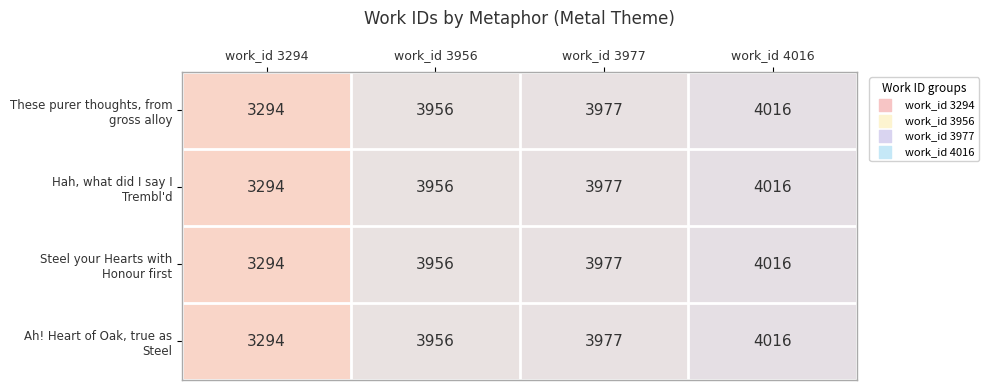

Count the number of categories in the chart.

4